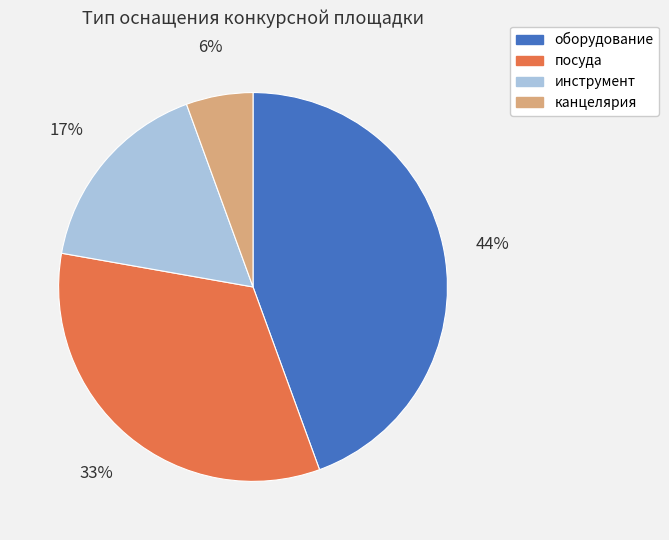

Does посуда account for over 50% of the chart?

No